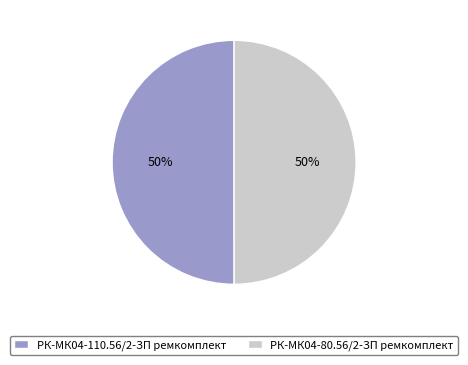

Approximately how many times larger is the value at РК-МК04-80.56/2-ЗП ремкомплект compared to РК-МК04-110.56/2-ЗП ремкомплект?

1.0